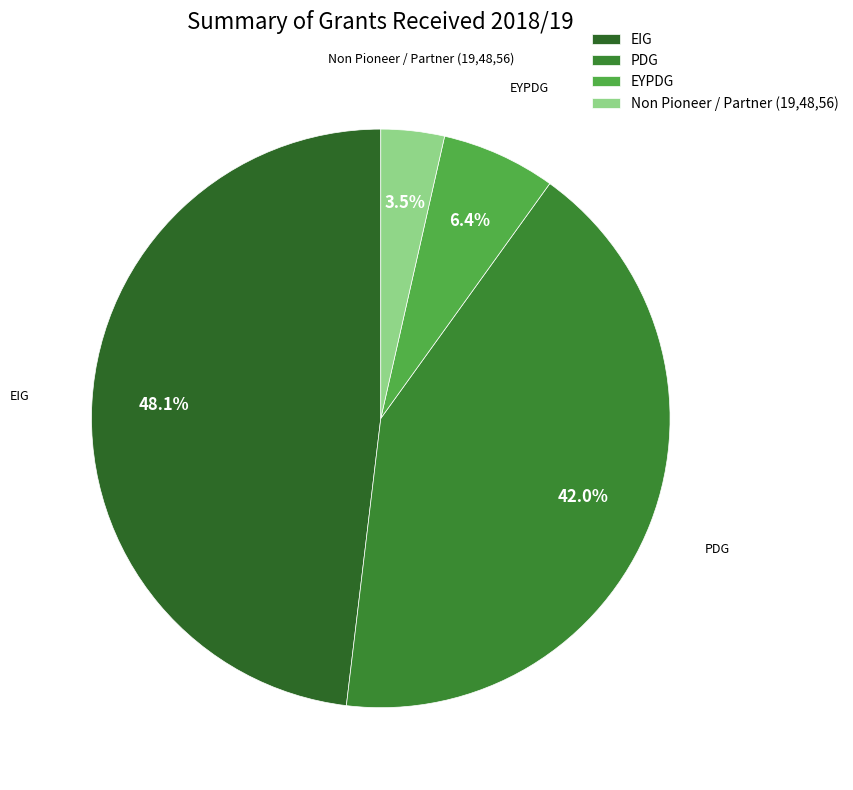

To the nearest percent, what is the combined percentage of Non Pioneer / Partner (19,48,56) and EIG?

52%